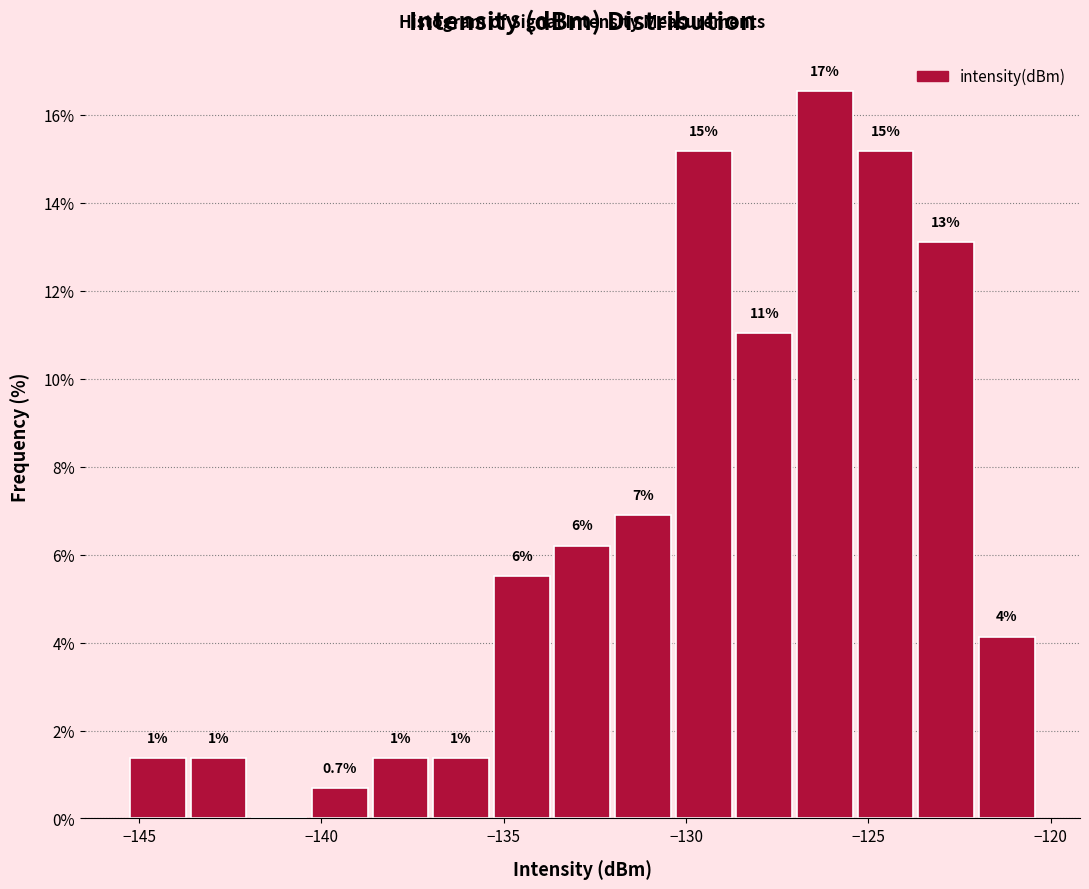

Around what value on the x-axis is the tallest bar? Give the approximate position of its centre, as read against the axis.

-126.0